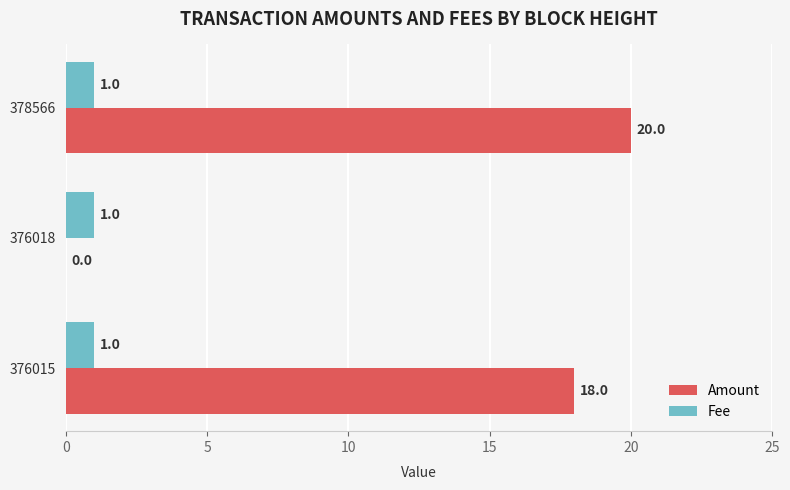

Read the Amount value at 376015.

18